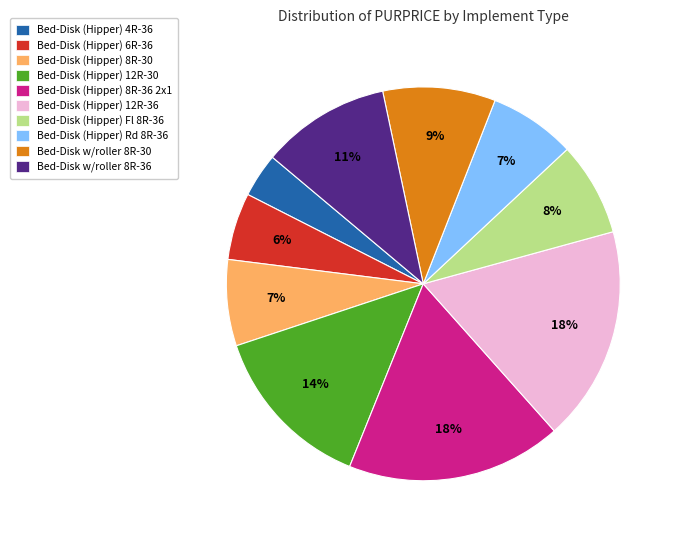

Is it true that Bed-Disk (Hipper) 8R-36 2x1 is 6% of the pie?

False